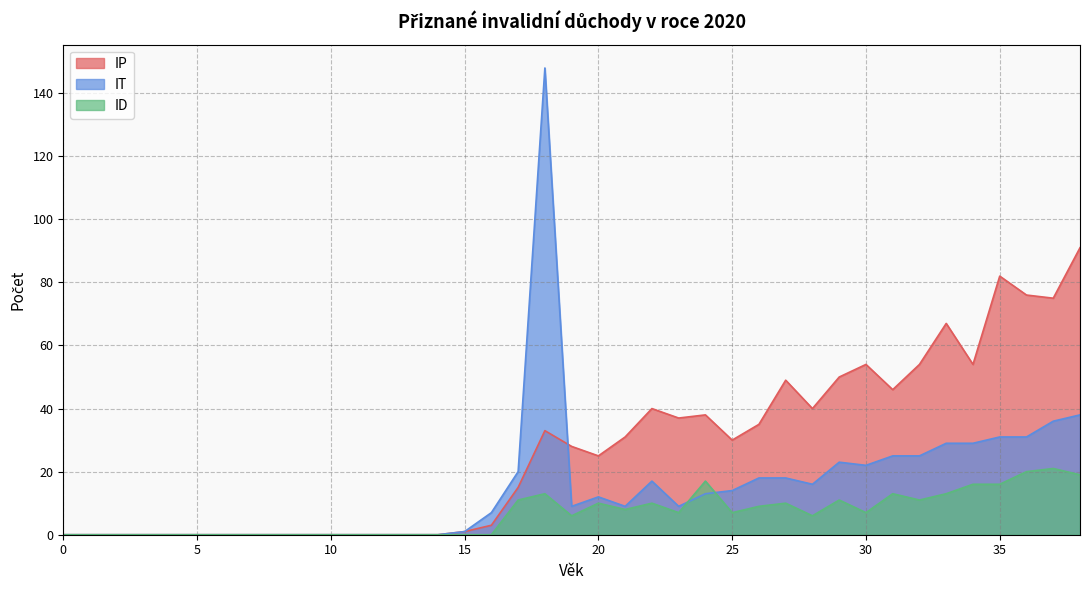

What is the total value across all series at 16?

10